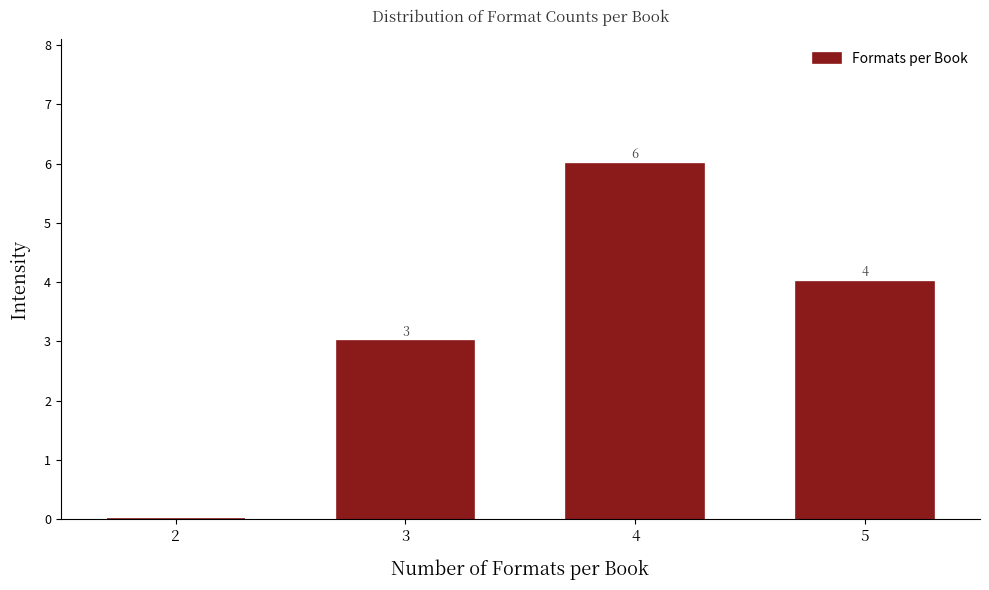

Reading left to right, extract all data points from this chart.

2=0	3=3	4=6	5=4